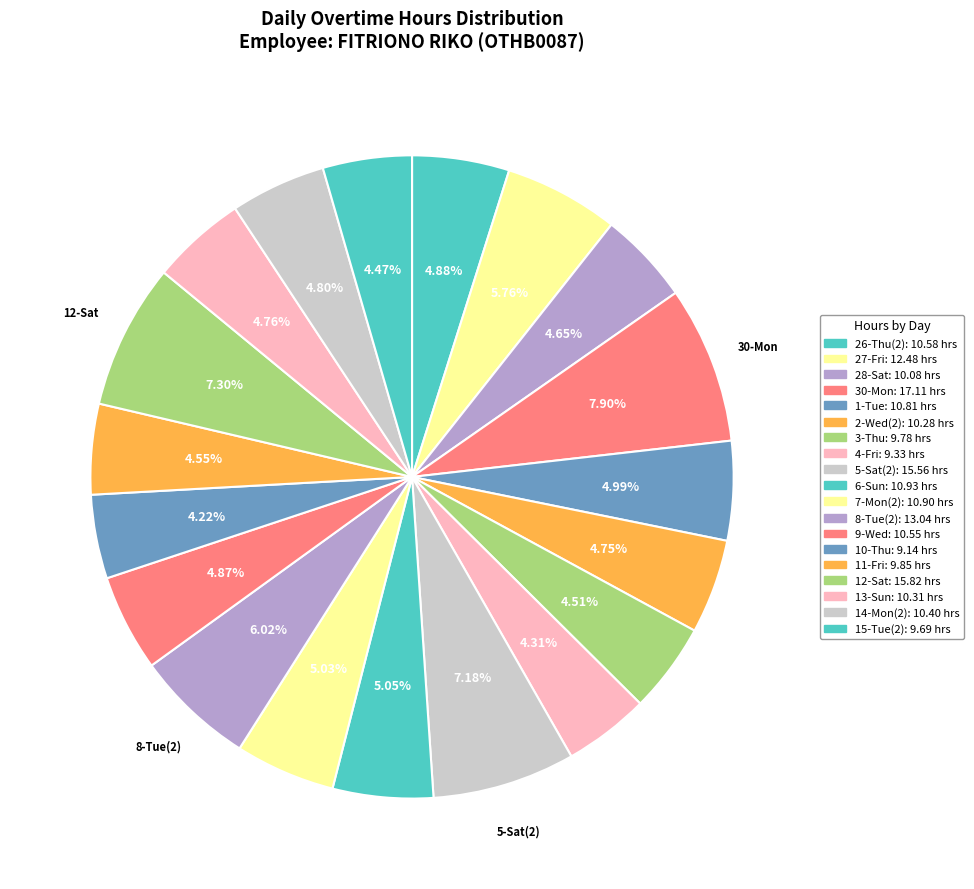

Count the number of slices in the pie.

19